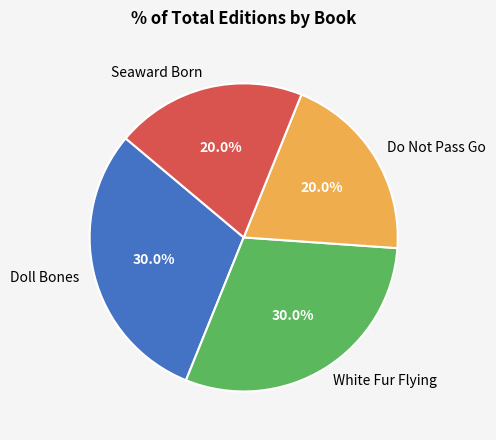

To the nearest percent, what portion does Doll Bones represent?

30%